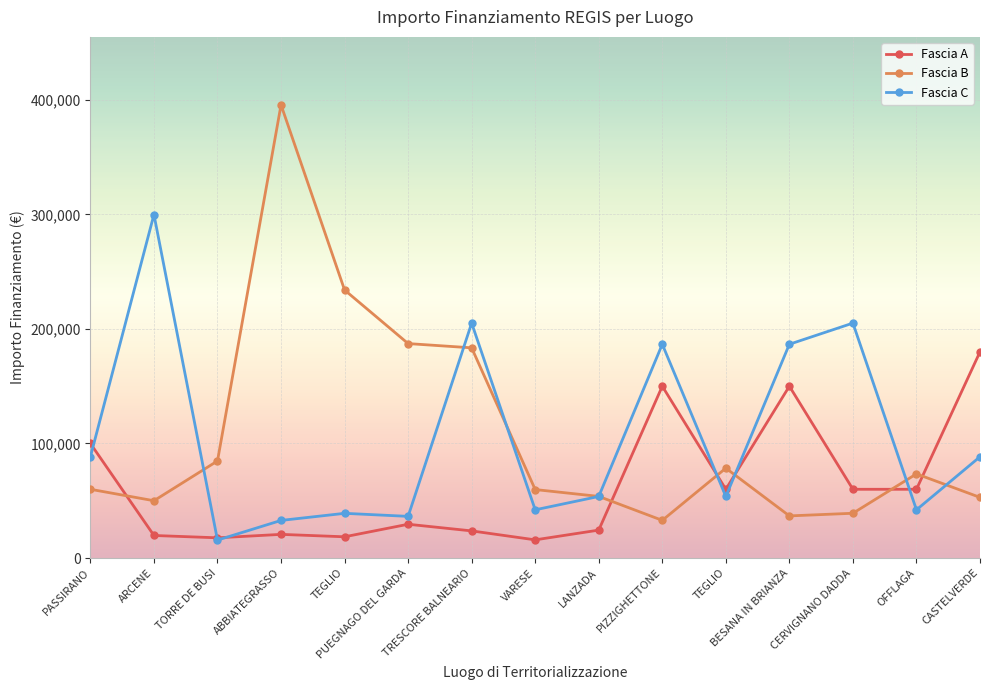

How many lines are shown in the chart?

3